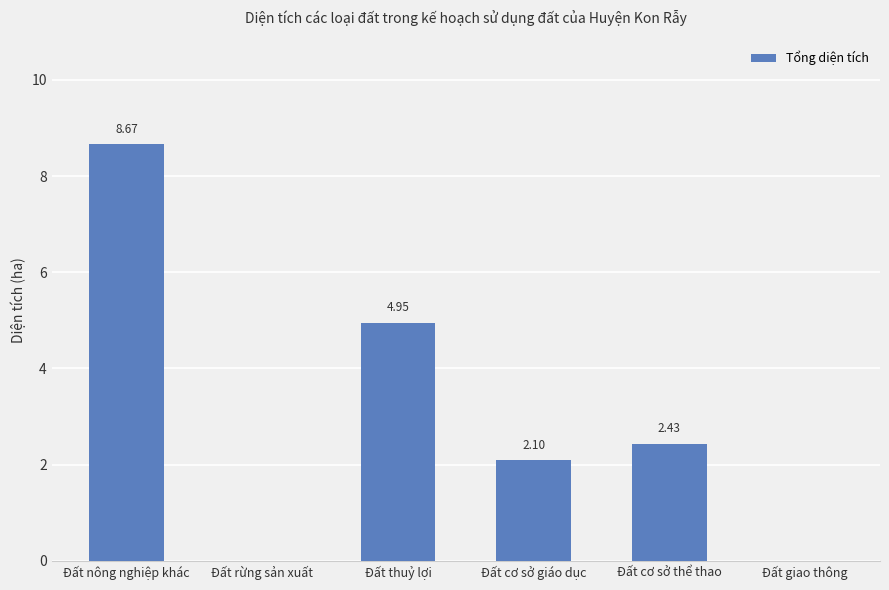

Where is the data nearest to the value 4?

Đất thuỷ lợi